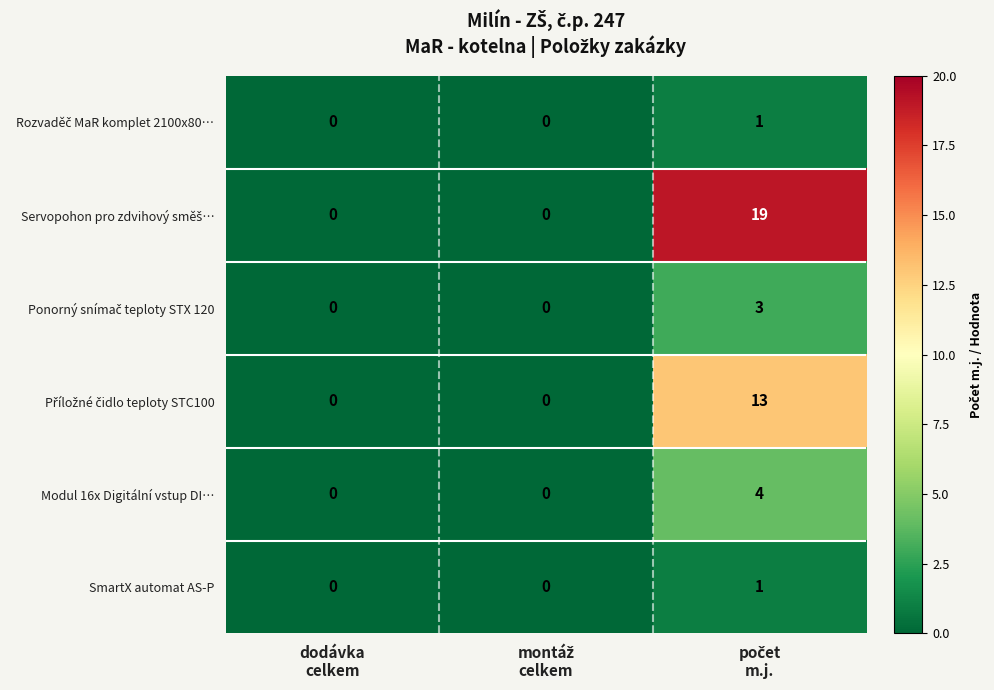

How many Modul 16x Digitální vstup DI… values are between 0 and 4?

3